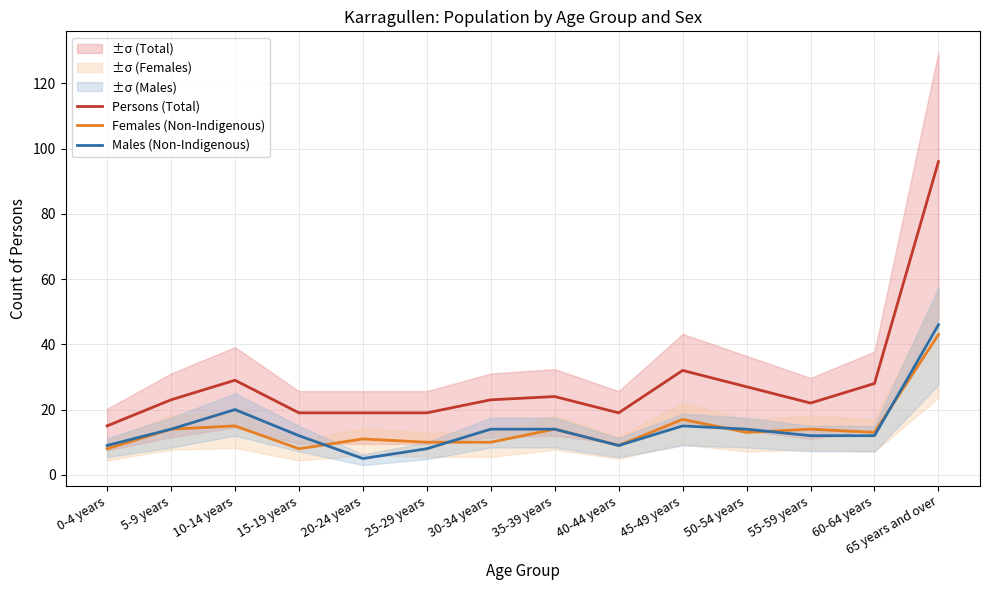

What is the difference between the maximum and minimum values in the Males (Non-Indigenous) series?

41